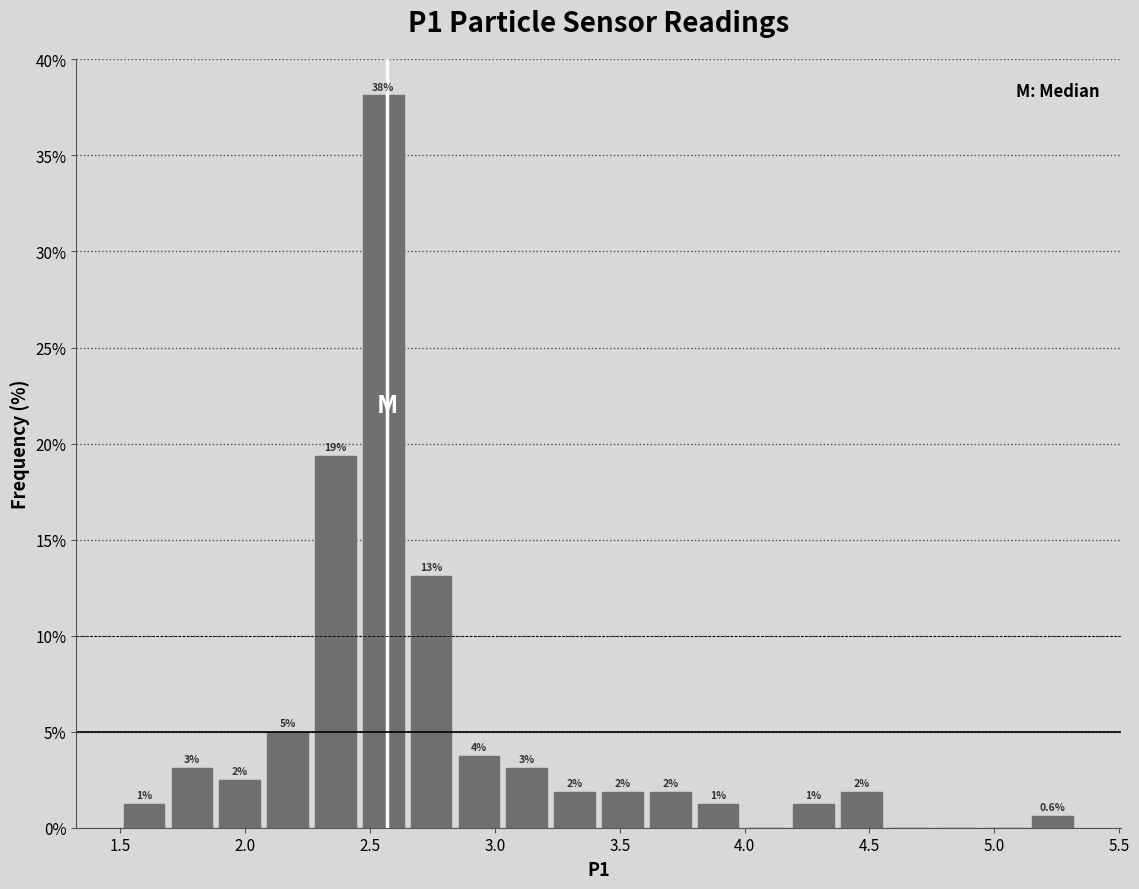

Read against the x-axis, roughly where is the centre of the tallest bar?

2.55